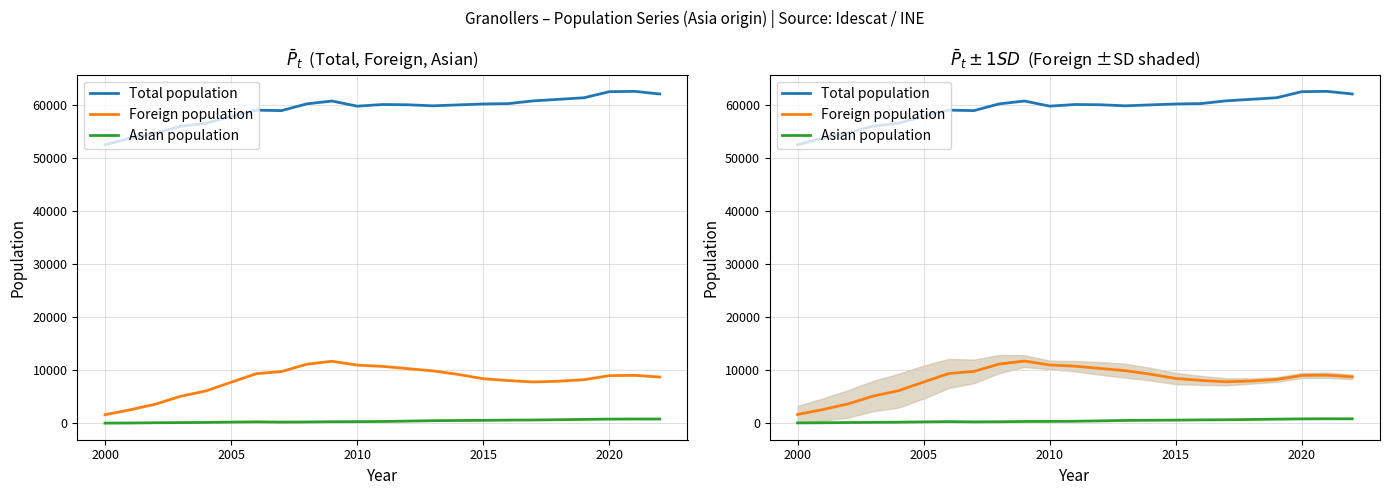

Is it true that Foreign population equals 3758 at 14?

False